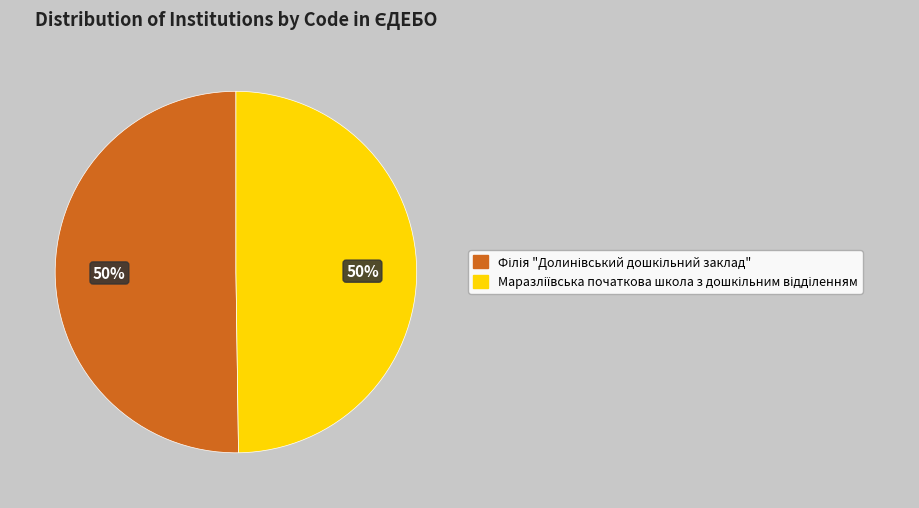

To the nearest percent, what is the average slice percentage?

50%